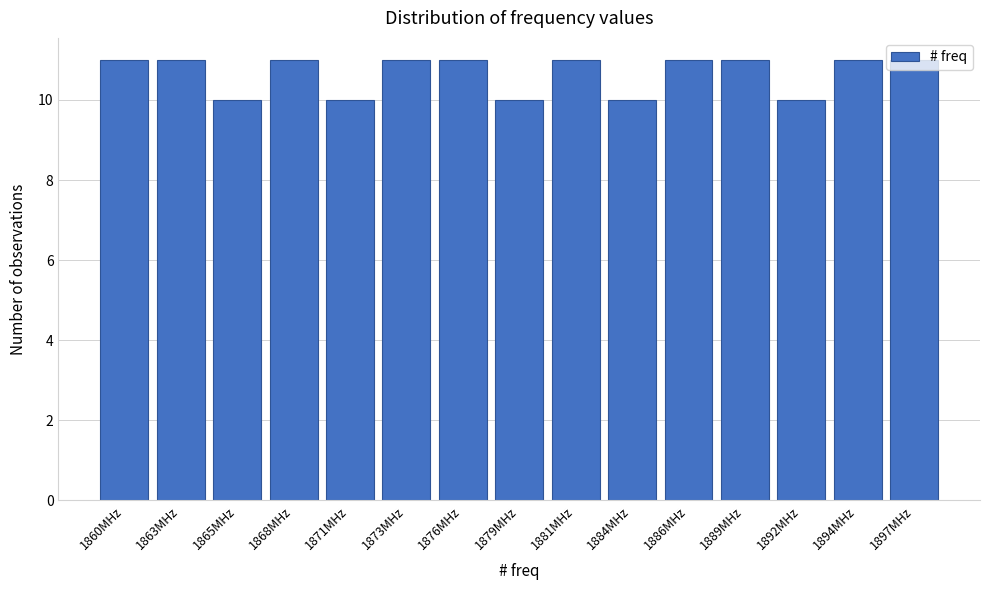

What is the average value?

11